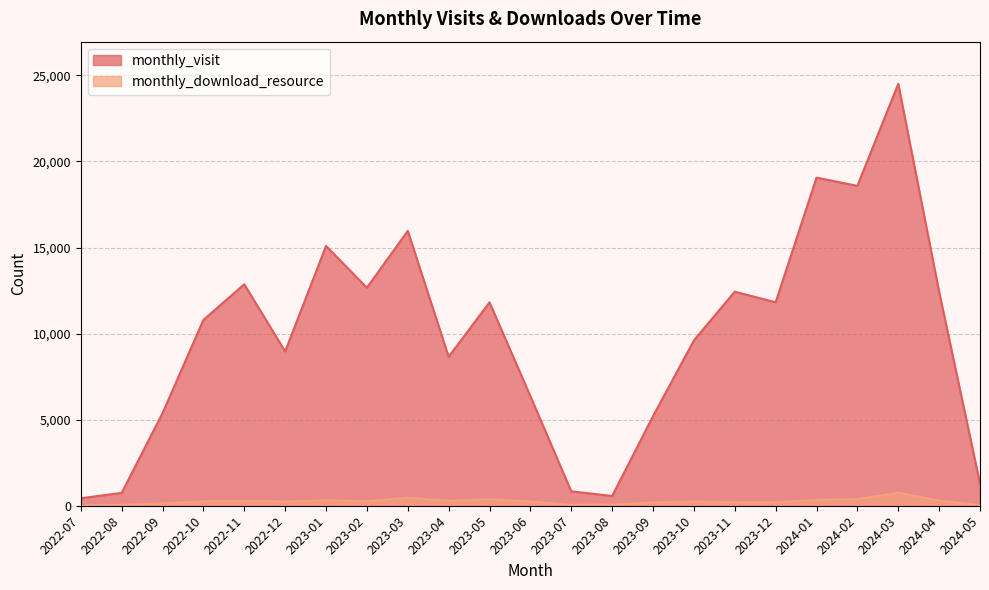

The monthly_download_resource series shows 200 at 2023-11. True or false?

True